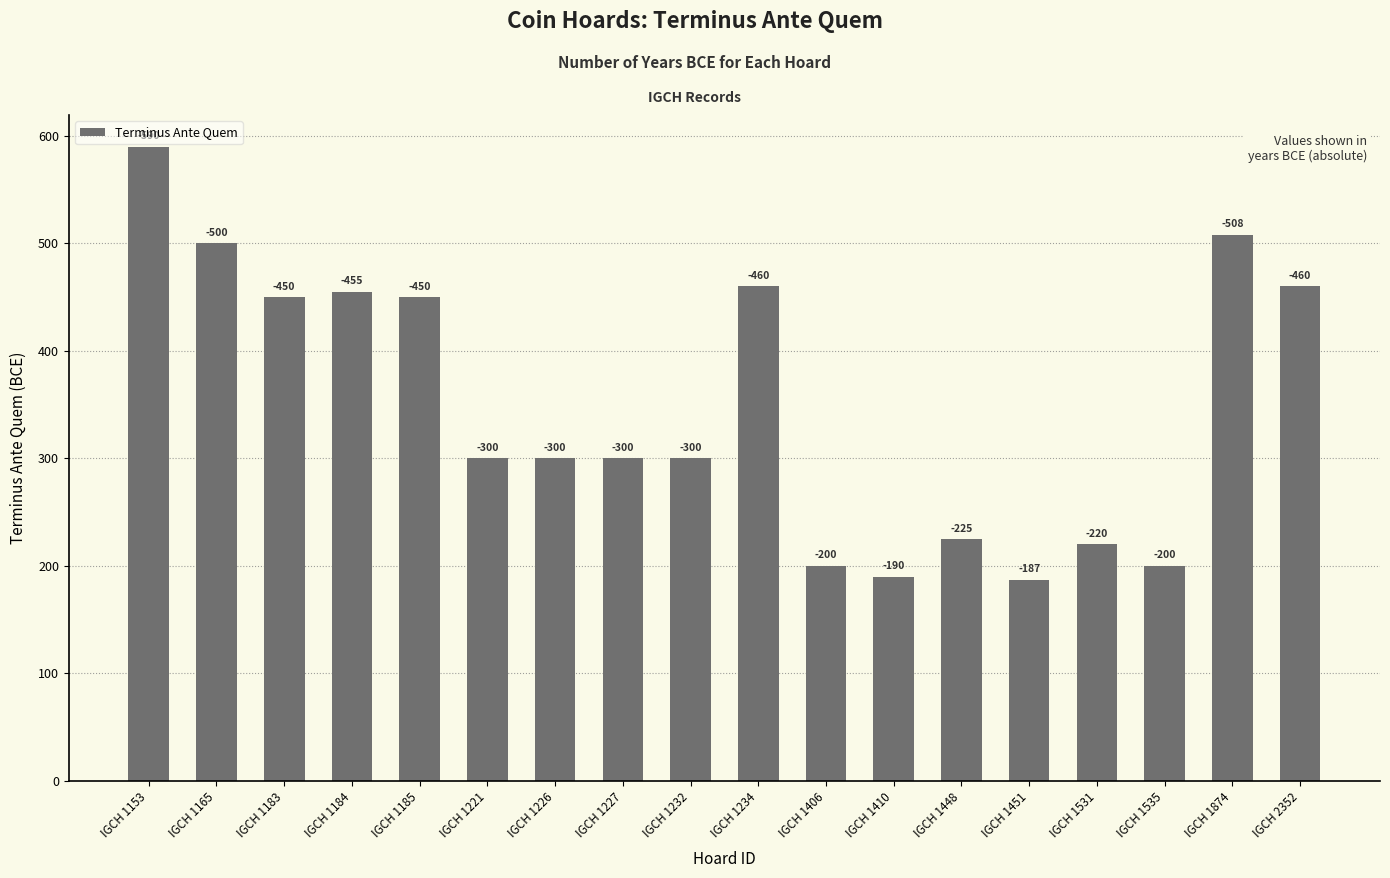

Reading left to right, transcribe all the data shown in this chart.

590	500	450	455	450	300	300	300	300	460	200	190	225	187	220	200	508	460